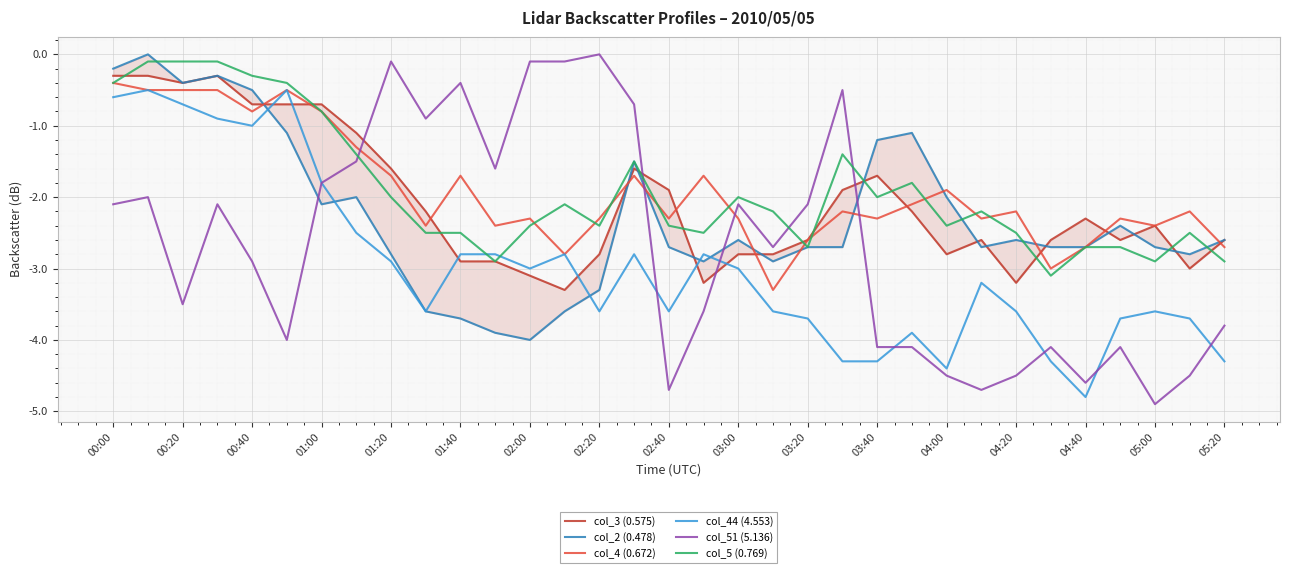

The value of col_5 (0.769) at 02:20 is -2.4. True or false?

True